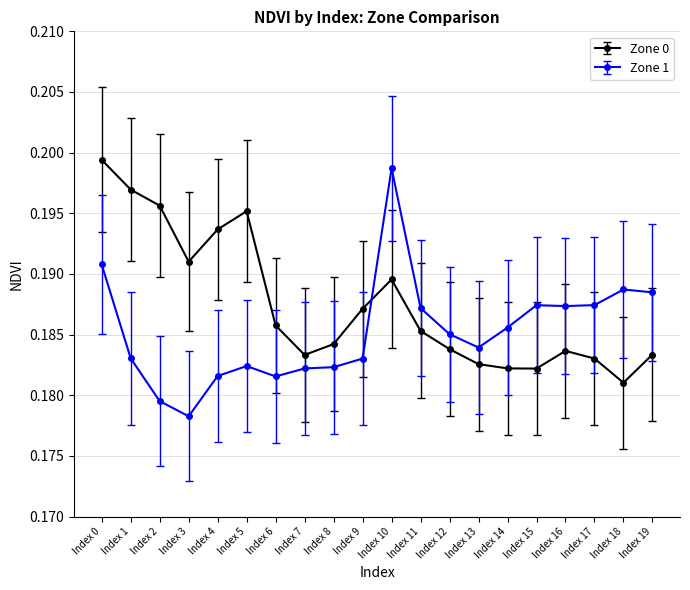

At how many categories does at least one series exceed 0?

20